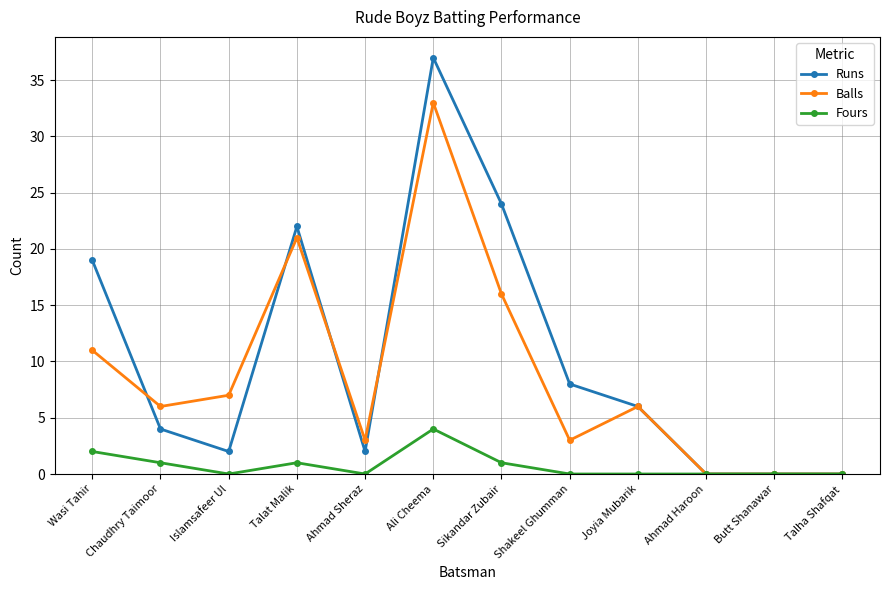

True or false: Balls has more than 2 points higher than both neighbors.

True